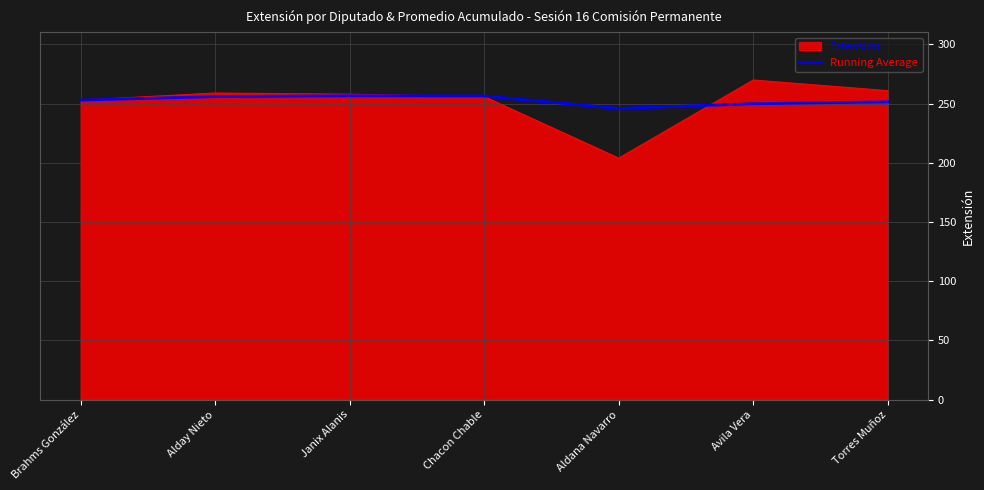

How many lines are shown in the chart?

2